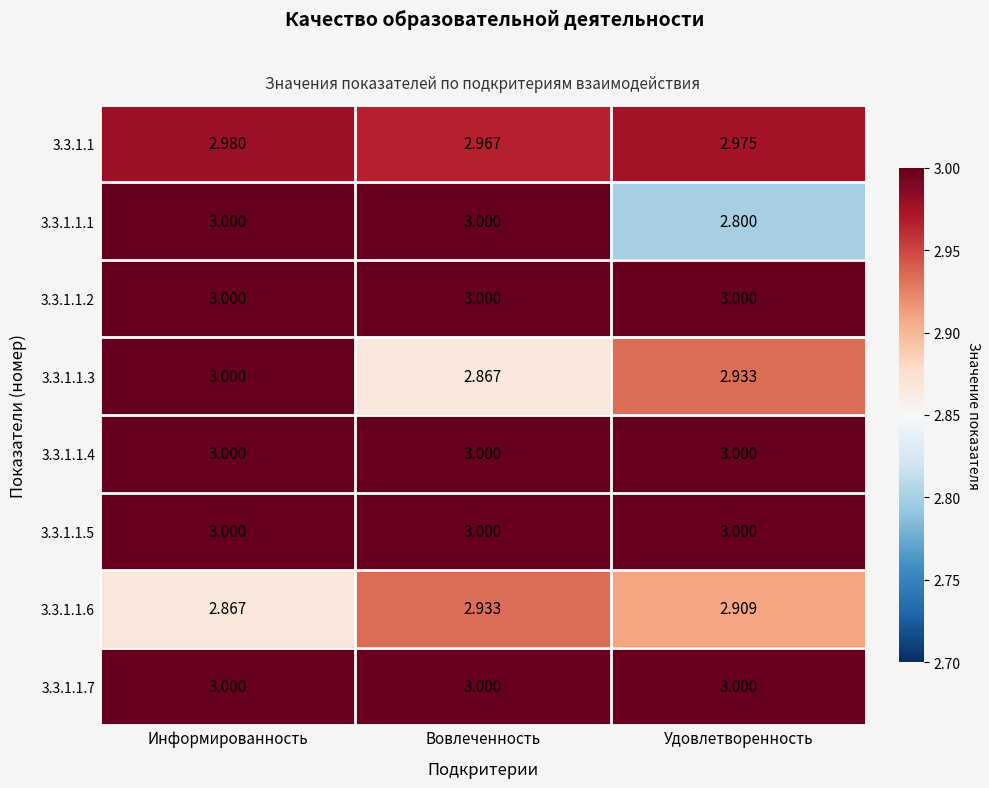

Where is 3.3.1.1.1 nearest to the value 2?

Удовлетворенность